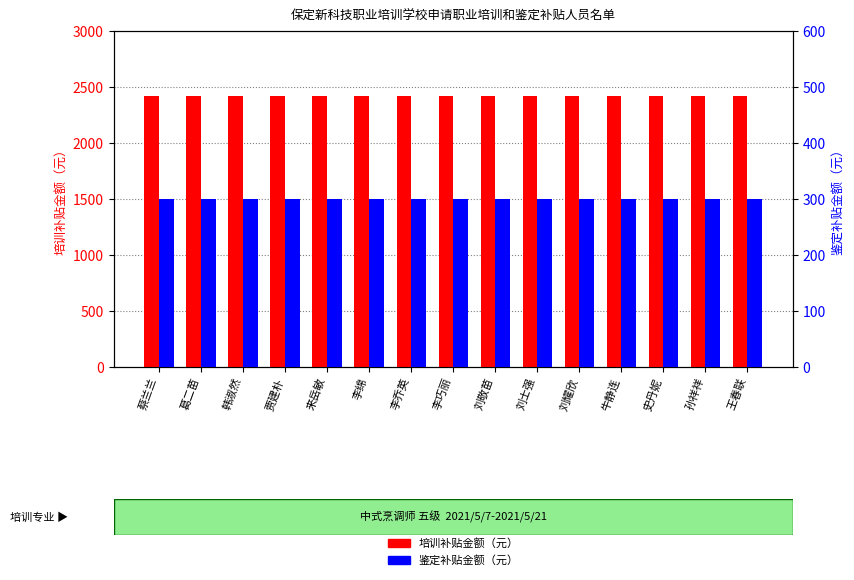

At which category is the sum across all series the highest?

蔡兰兰